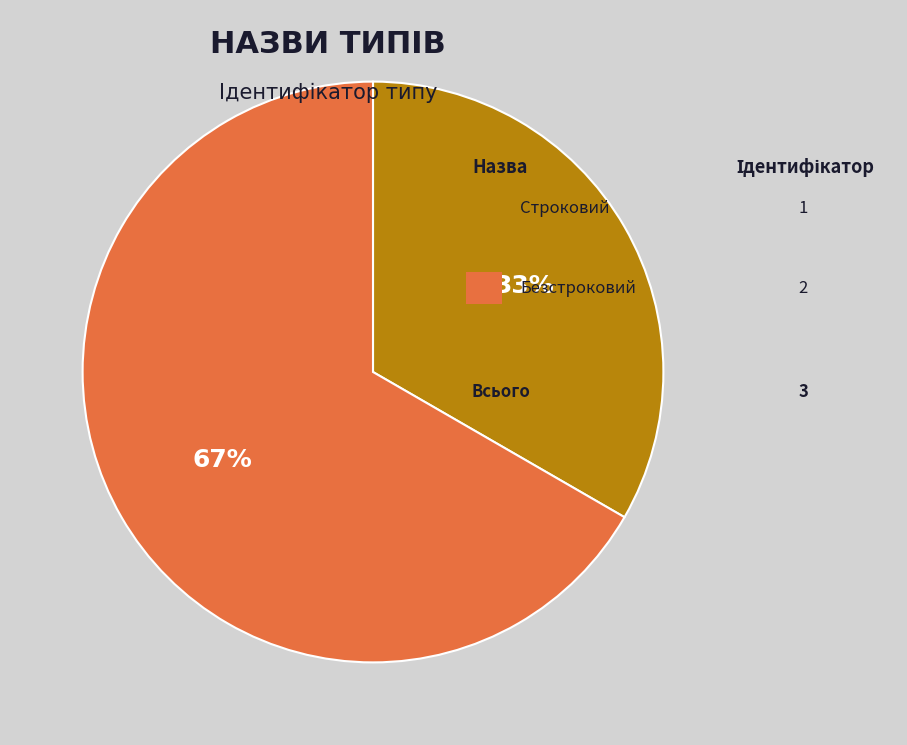

To the nearest percent, what is the average slice percentage?

50%